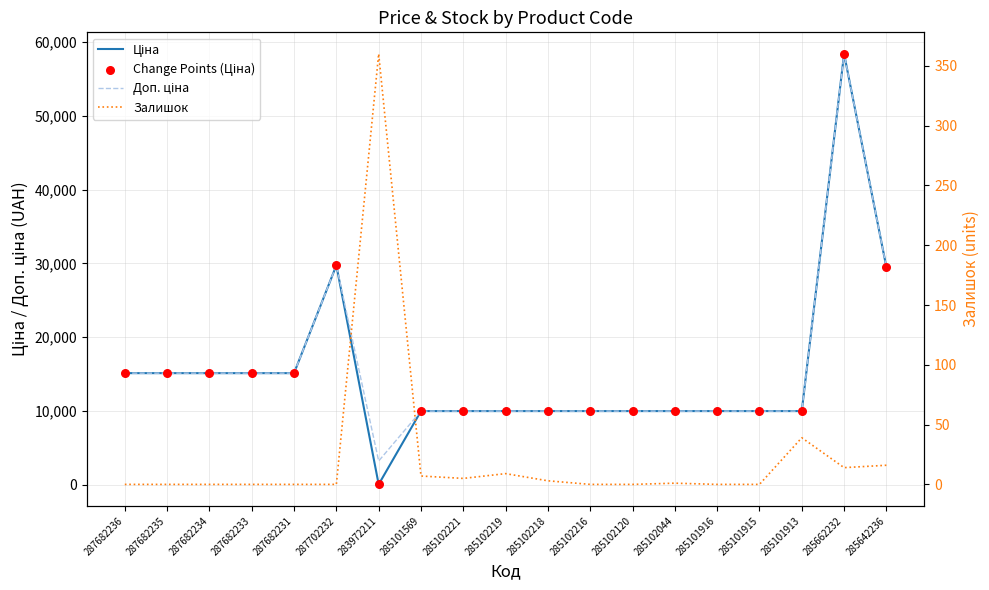

Is the value of Ціна at 287682233 greater than the value of Залишок at 285102044?

Yes